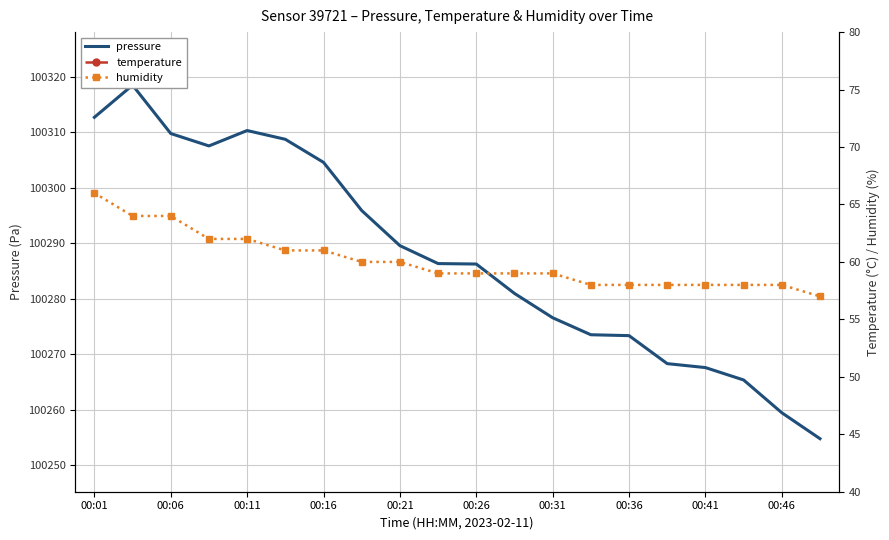

True or false: humidity and temperature cross at least once.

False